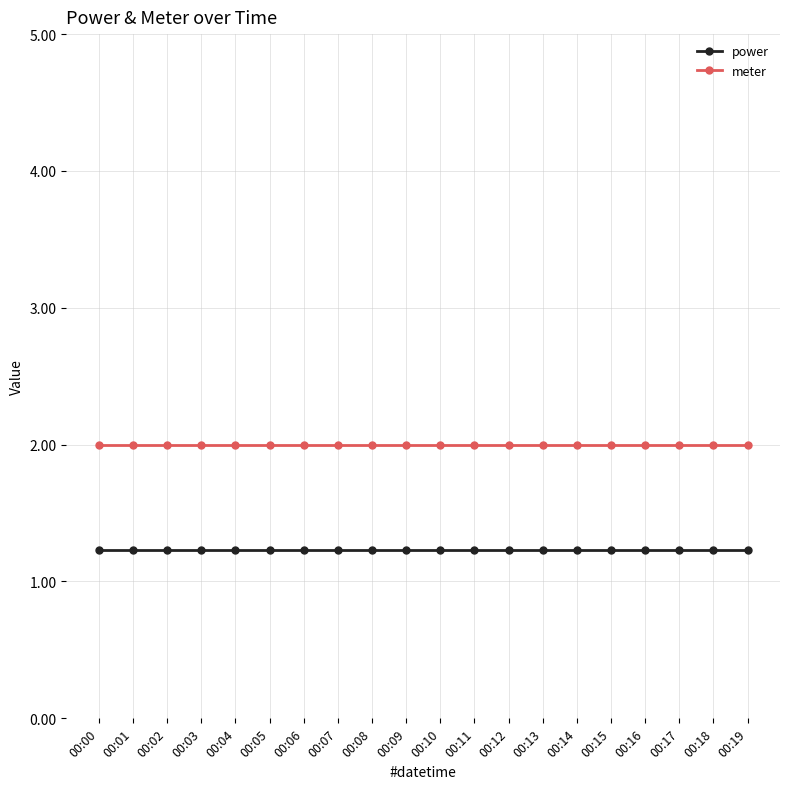

True or false: meter and power cross at least once.

False